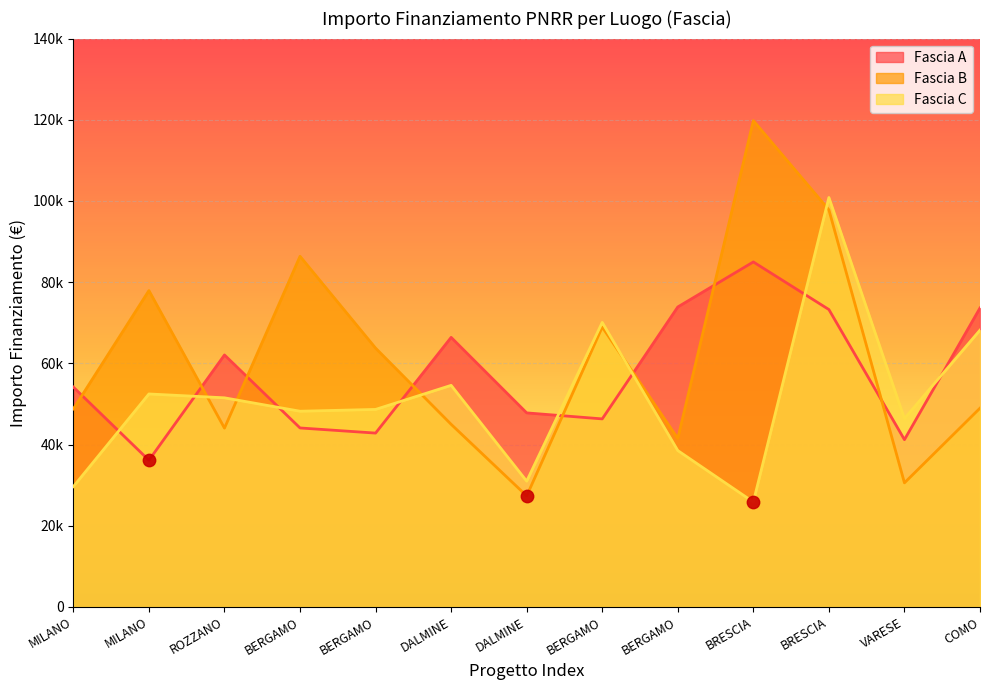

Which series has the largest total across all categories?

Fascia B